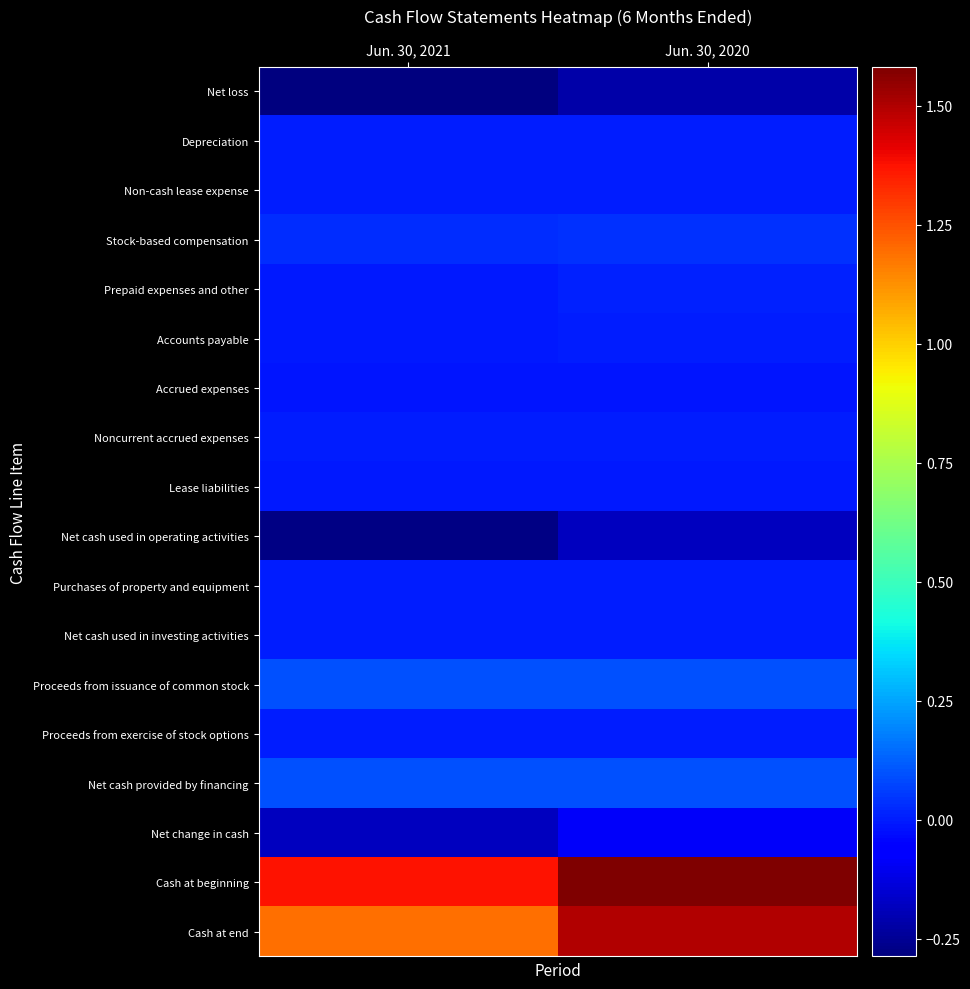

Reading right to left, extract all data points from this chart.

Net loss: Jun. 30, 2020=-21741633	Jun. 30, 2021=-28673320
Depreciation: Jun. 30, 2020=135872	Jun. 30, 2021=135573
Non-cash lease expense: Jun. 30, 2020=332413	Jun. 30, 2021=365521
Stock-based compensation: Jun. 30, 2020=3583822	Jun. 30, 2021=3176346
Prepaid expenses and other: Jun. 30, 2020=812917	Jun. 30, 2021=-222539
Accounts payable: Jun. 30, 2020=-70944	Jun. 30, 2021=-915351
Accrued expenses: Jun. 30, 2020=-1230997	Jun. 30, 2021=-1314340
Noncurrent accrued expenses: Jun. 30, 2020=515144	Jun. 30, 2021=143994
Lease liabilities: Jun. 30, 2020=-388646	Jun. 30, 2021=-434757
Net cash used in operating activities: Jun. 30, 2020=-18052052	Jun. 30, 2021=-27736699
Purchases of property and equipment: Jun. 30, 2020=-14519	Jun. 30, 2021=-8162
Net cash used in investing activities: Jun. 30, 2020=-14519	Jun. 30, 2021=-8162
Proceeds from issuance of common stock: Jun. 30, 2020=9574137	Jun. 30, 2021=9559699
Proceeds from exercise of stock options: Jun. 30, 2020=135583	Jun. 30, 2021=4239
Net cash provided by financing: Jun. 30, 2020=9709720	Jun. 30, 2021=9563938
Net change in cash: Jun. 30, 2020=-8356851	Jun. 30, 2021=-18180923
Cash at beginning: Jun. 30, 2020=158201441	Jun. 30, 2021=137035017
Cash at end: Jun. 30, 2020=149844590	Jun. 30, 2021=118854094